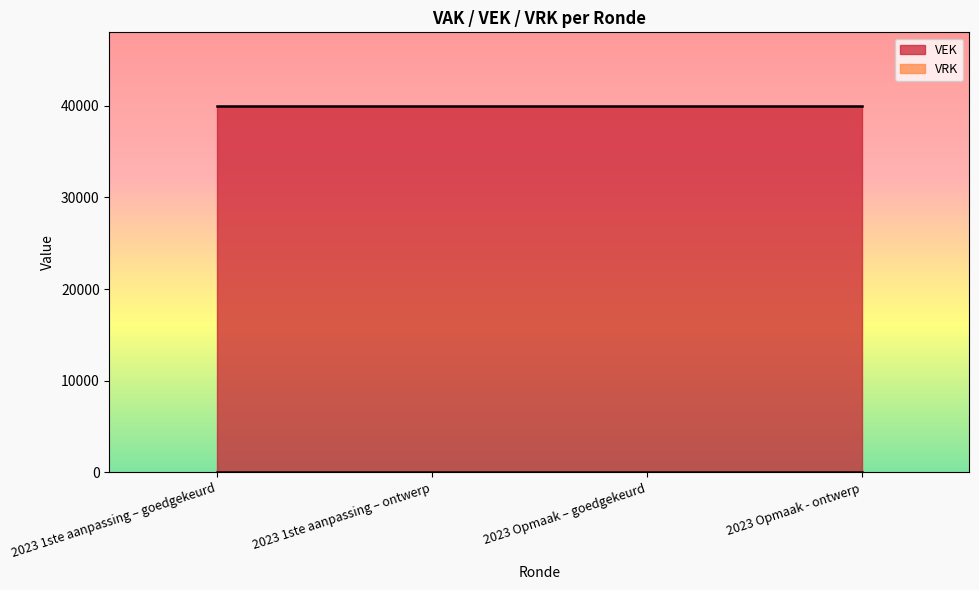

Is the value of VRK at 2023 1ste aanpassing – ontwerp greater than the value of VEK at 2023 Opmaak – goedgekeurd?

No